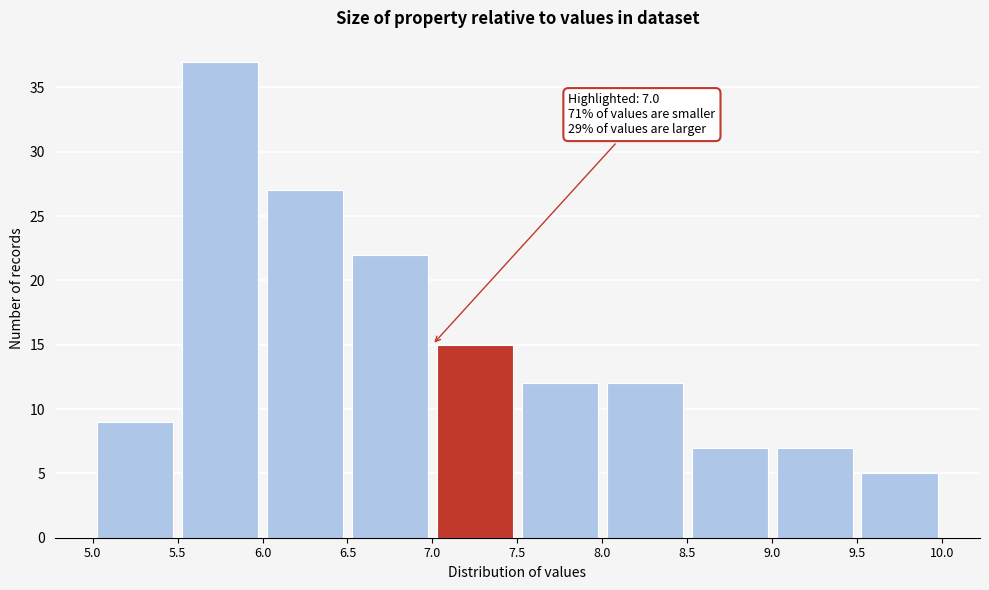

Which range on the x-axis has the tallest bar?

5.5 to 6.0